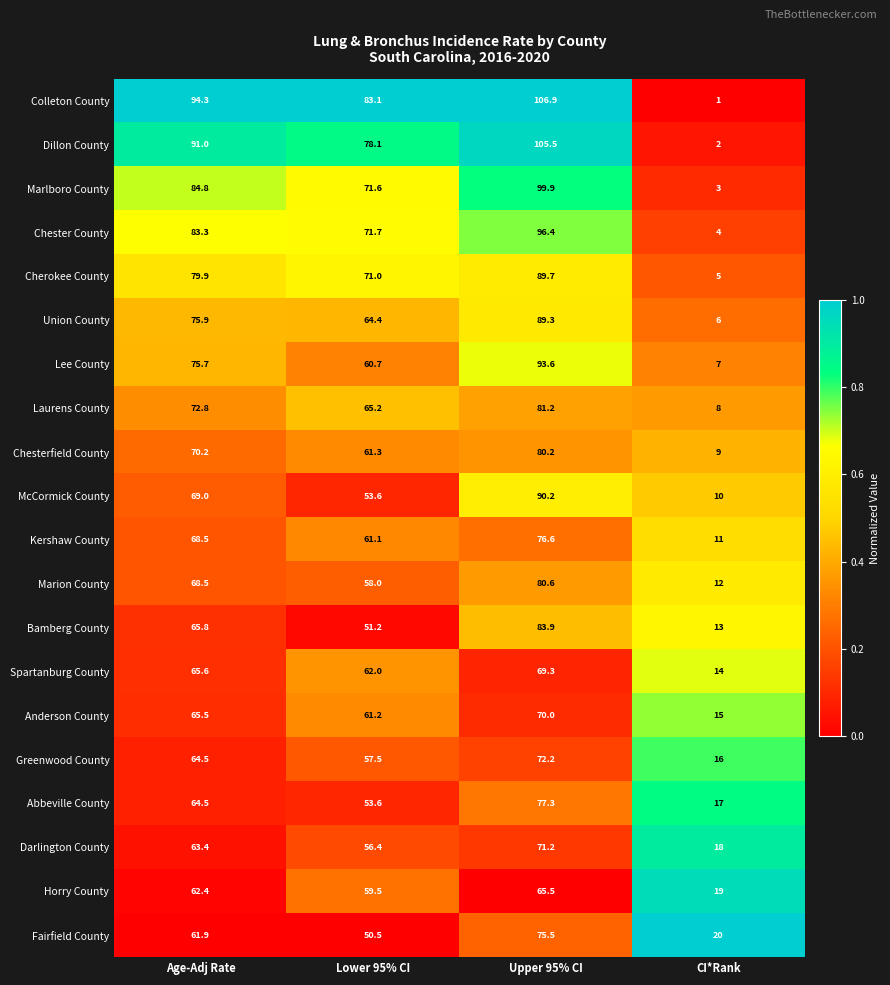

List the labels in order of Marlboro County value, smallest first.

CI*Rank, Lower 95% CI, Age-Adj Rate, Upper 95% CI